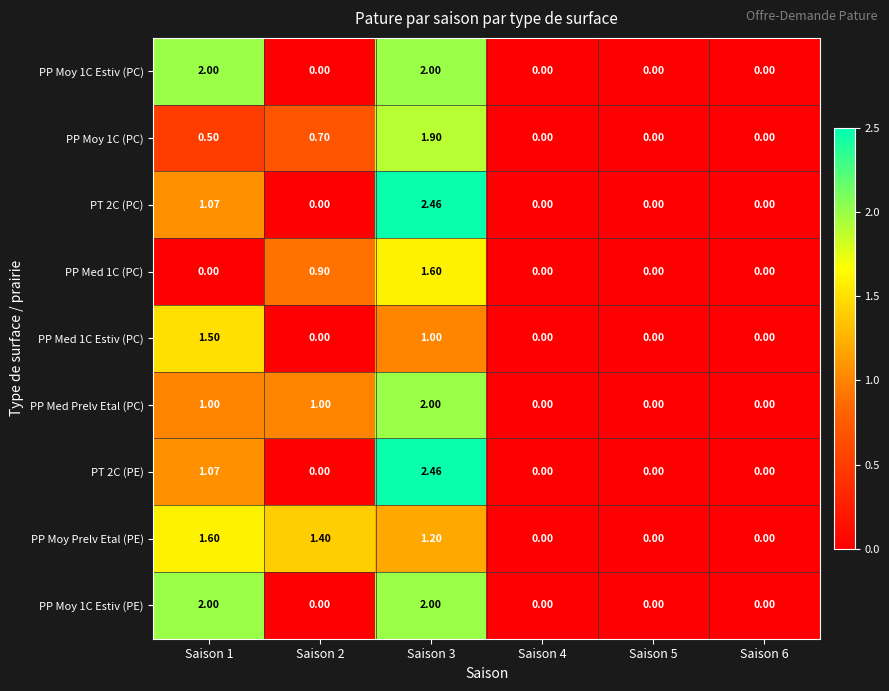

What is the difference between the highest and lowest values at Saison 1?

2.0